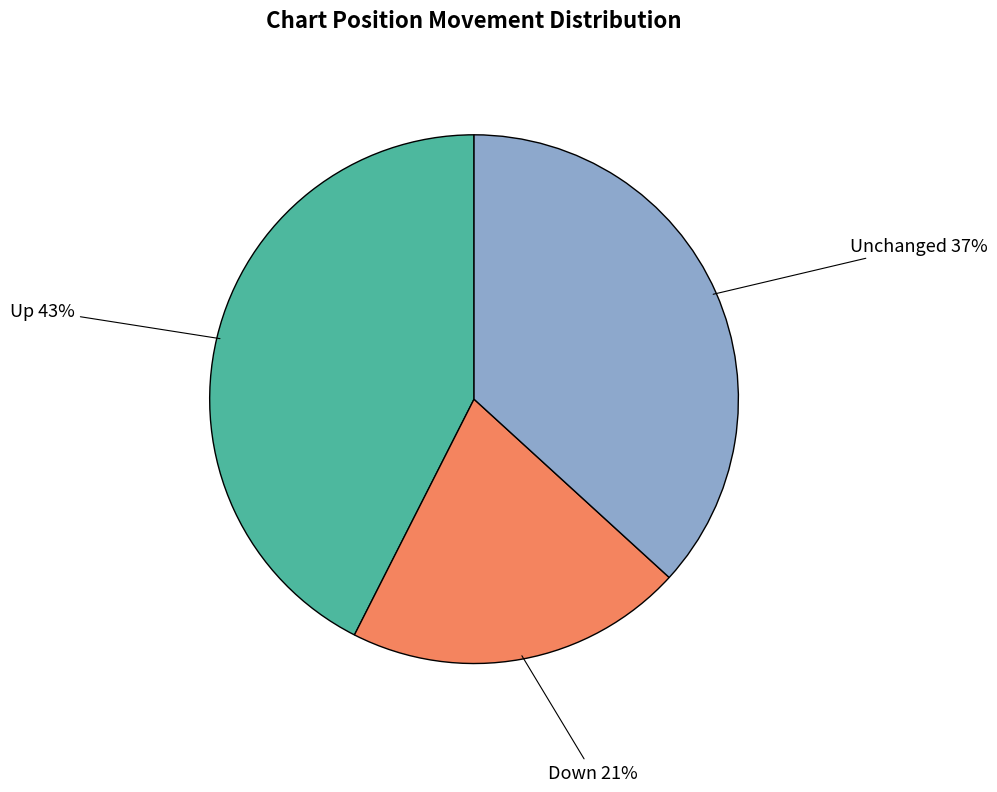

Count the number of slices in the pie.

3